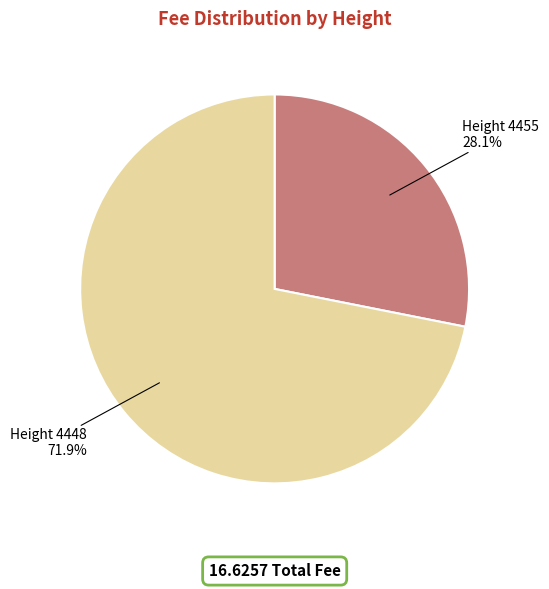

Which category has the biggest portion of the pie?

Height 4448